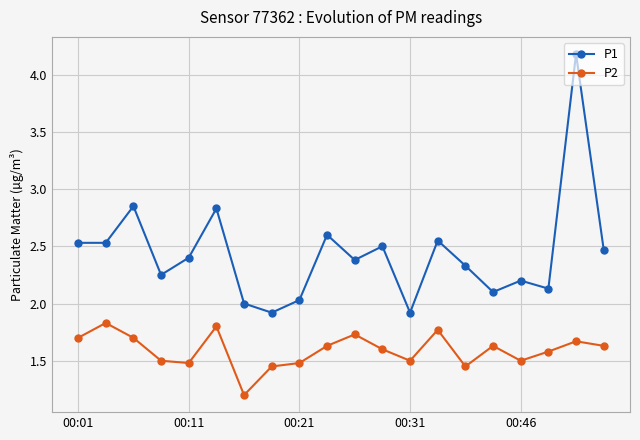

True or false: P1 has more than 2 interior local peaks.

True